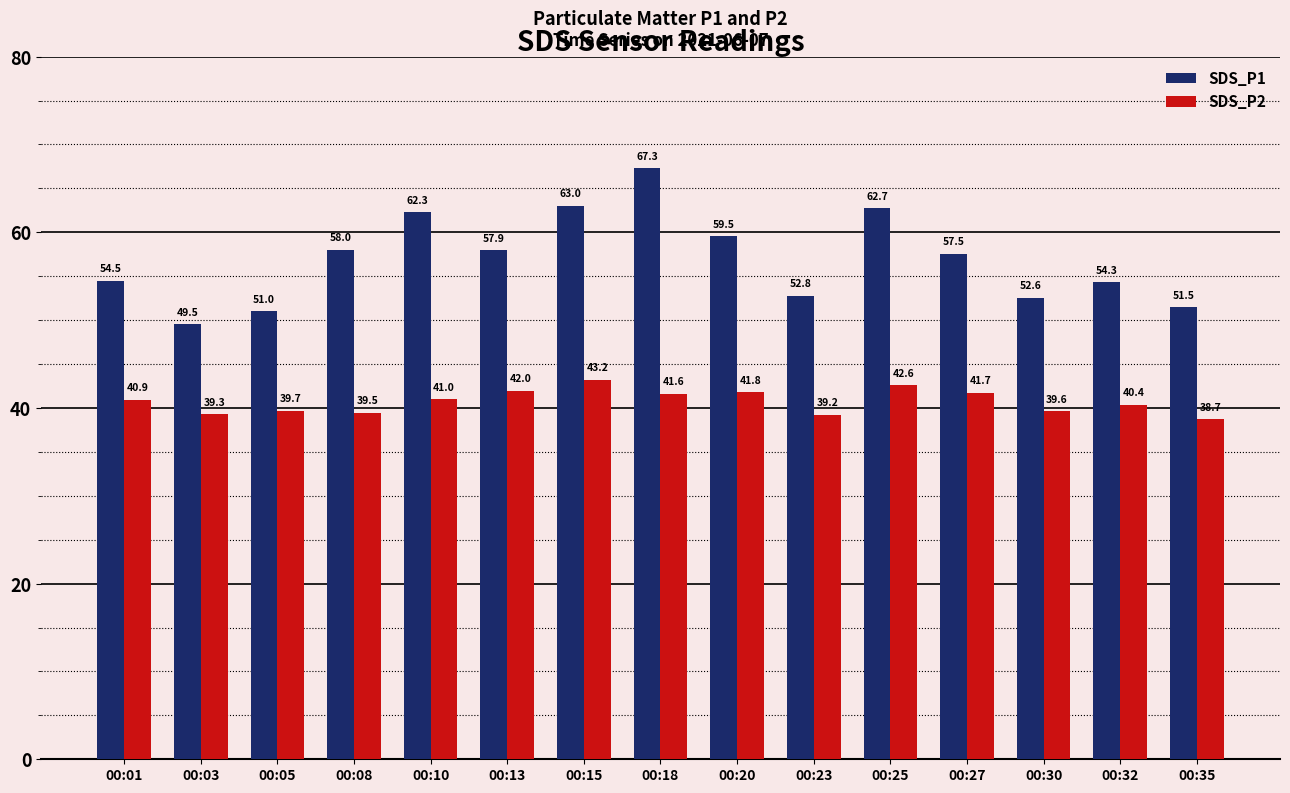

What is the smallest value displayed?

38.7